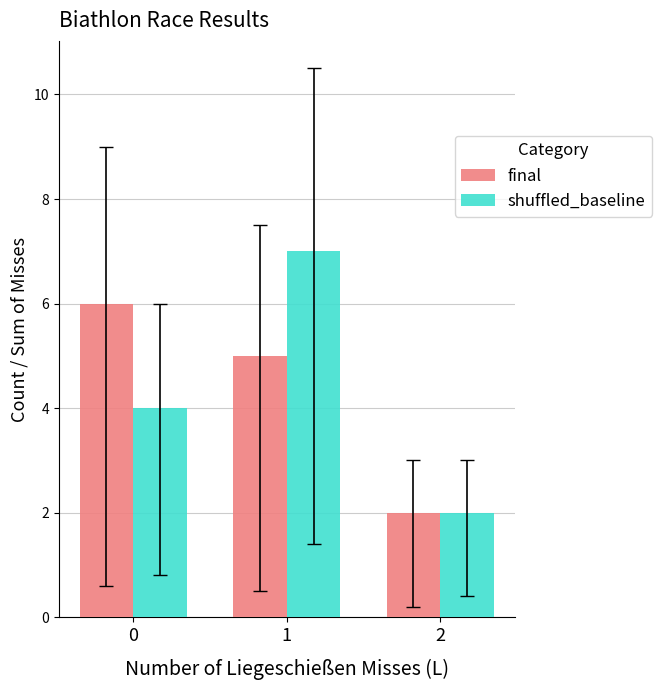

What is the difference between the maximum and minimum values in the final series?

4